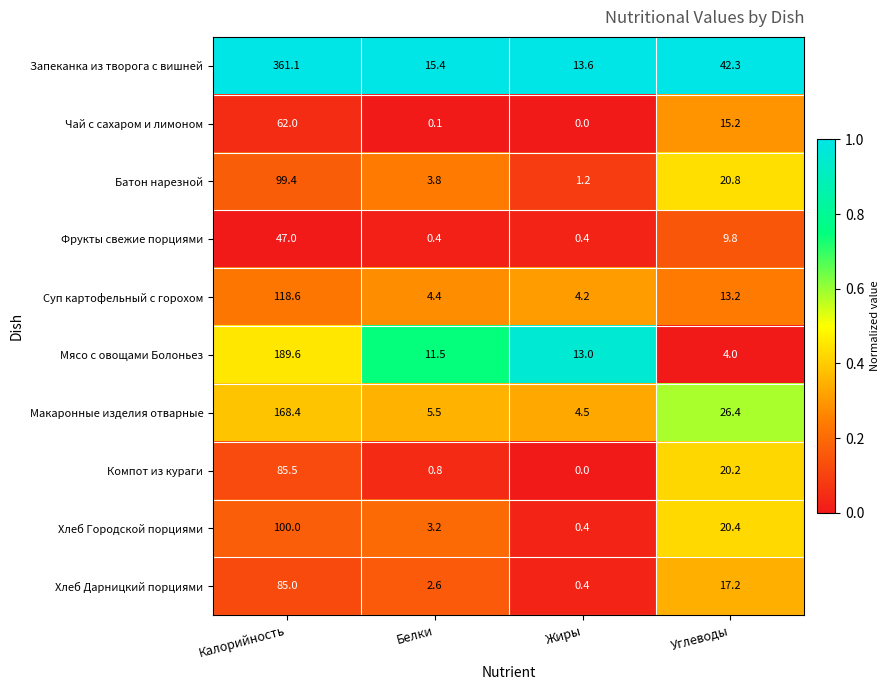

What is the greatest value displayed?

361.1